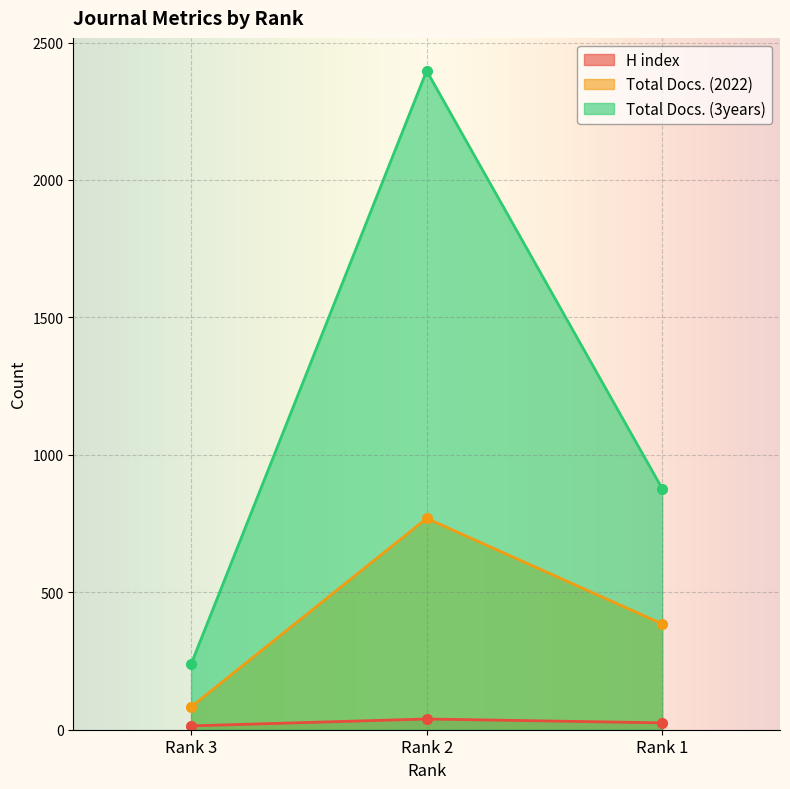

Reading right to left, list all the values displayed in this chart.

H index: Rank 1=25	Rank 2=39	Rank 3=14
Total Docs. (2022): Rank 1=385	Rank 2=769	Rank 3=83
Total Docs. (3years): Rank 1=877	Rank 2=2397	Rank 3=238